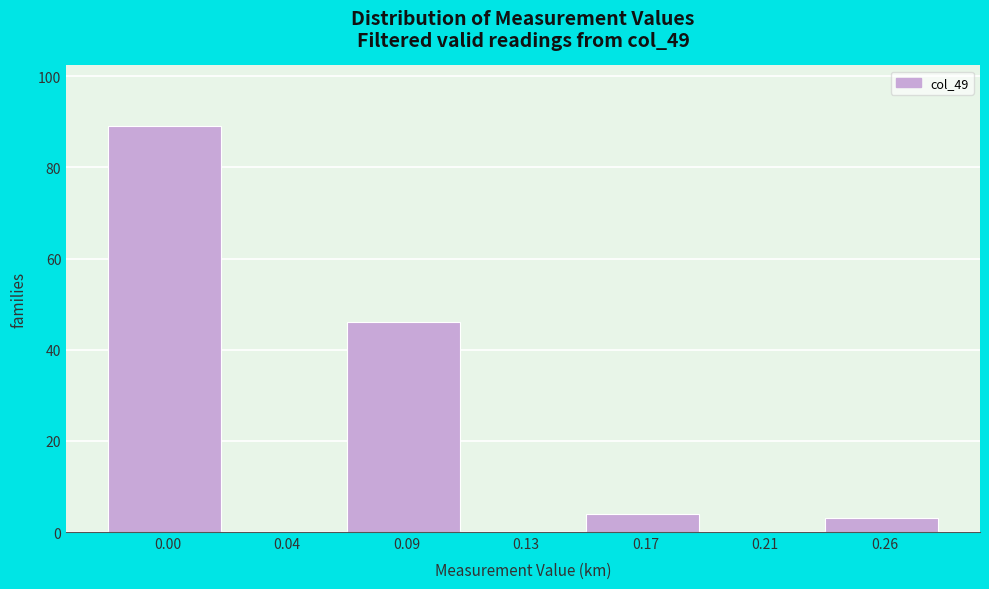

Reading left to right, transcribe all the data shown in this chart.

0.00=89	0.04=0	0.09=46	0.13=0	0.17=4	0.21=0	0.26=3